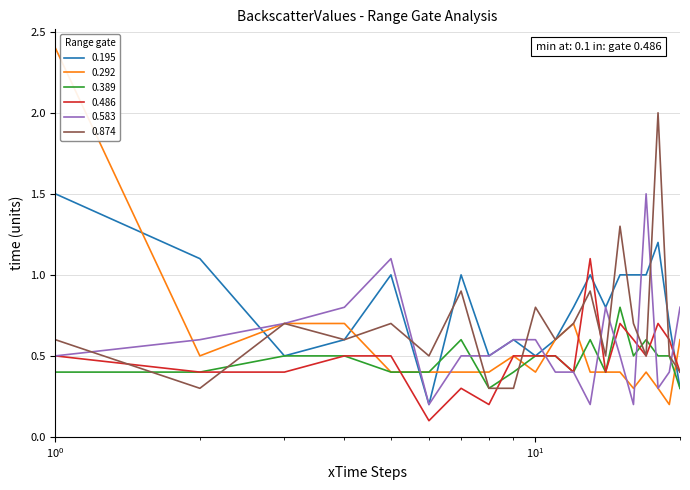

Which series has the widest spread of values?

0.292